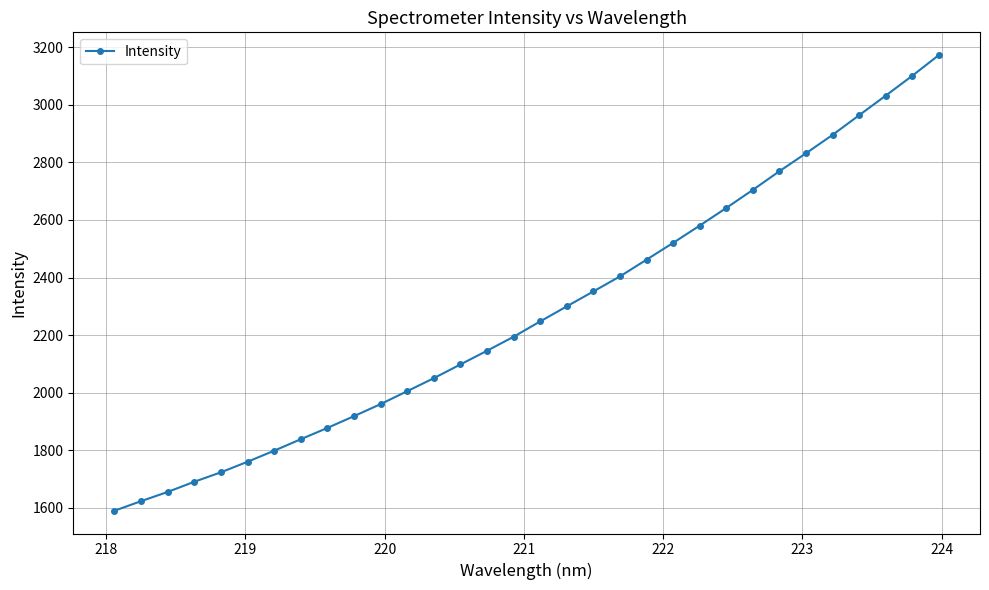

What is the average value?

2278.6